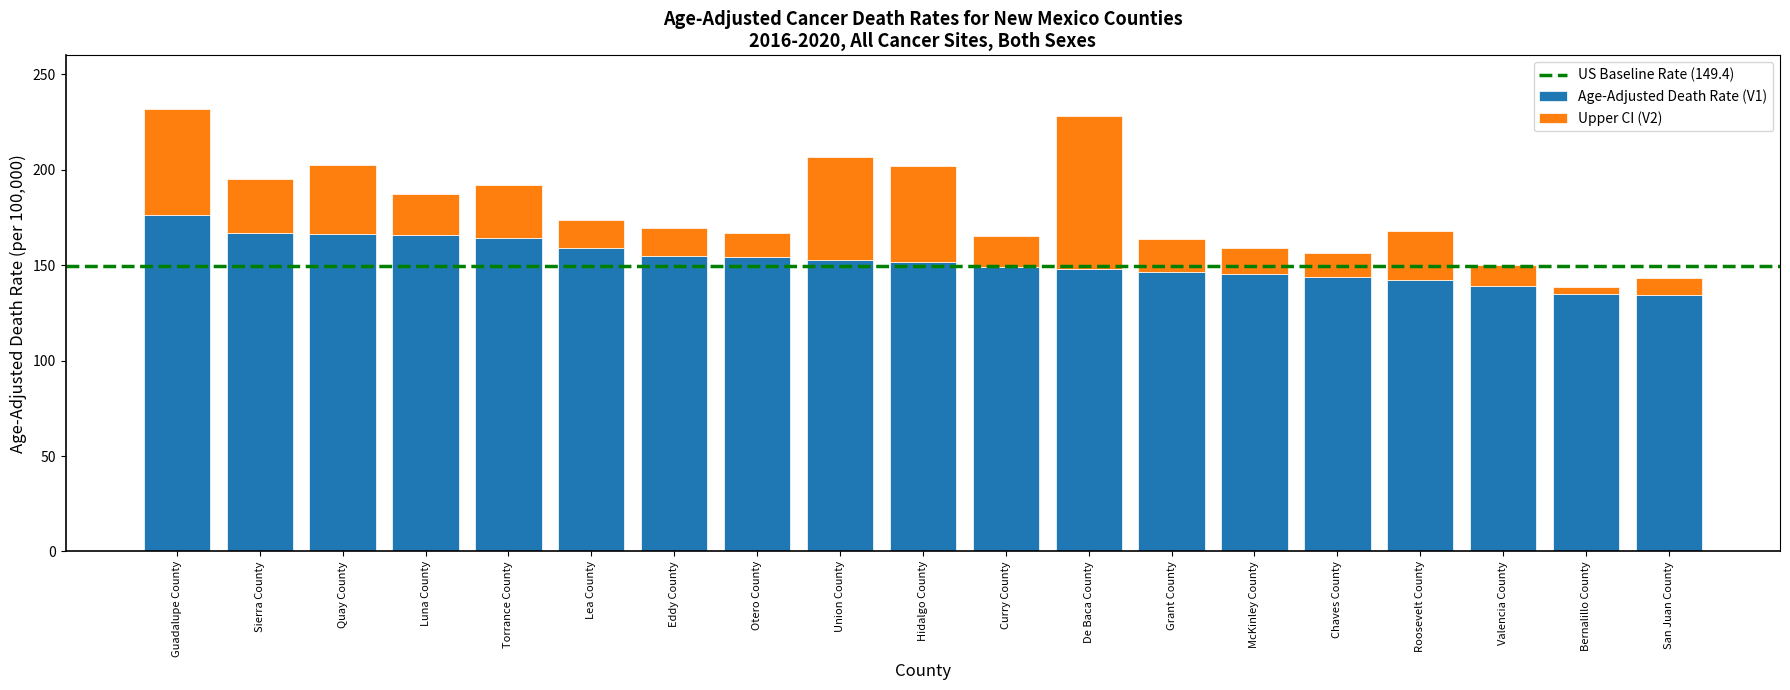

What is the minimum value for Age-Adjusted Death Rate (V1)?

134.5